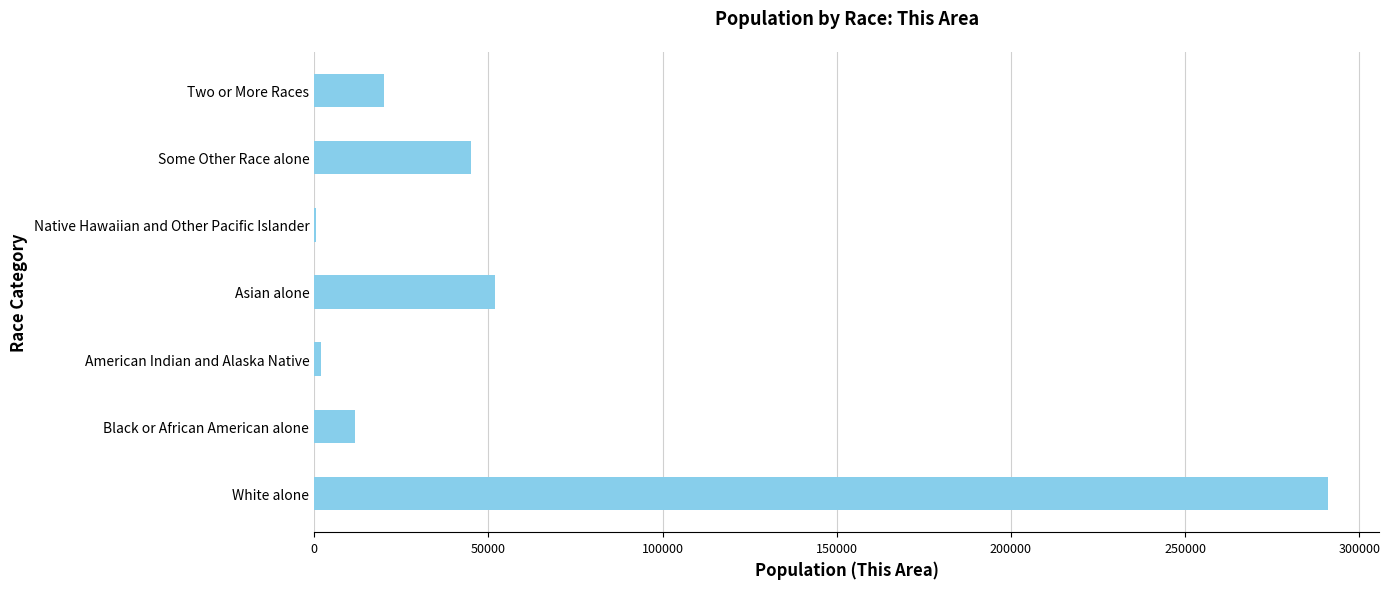

At which category does the chart reach its peak across all series?

White alone